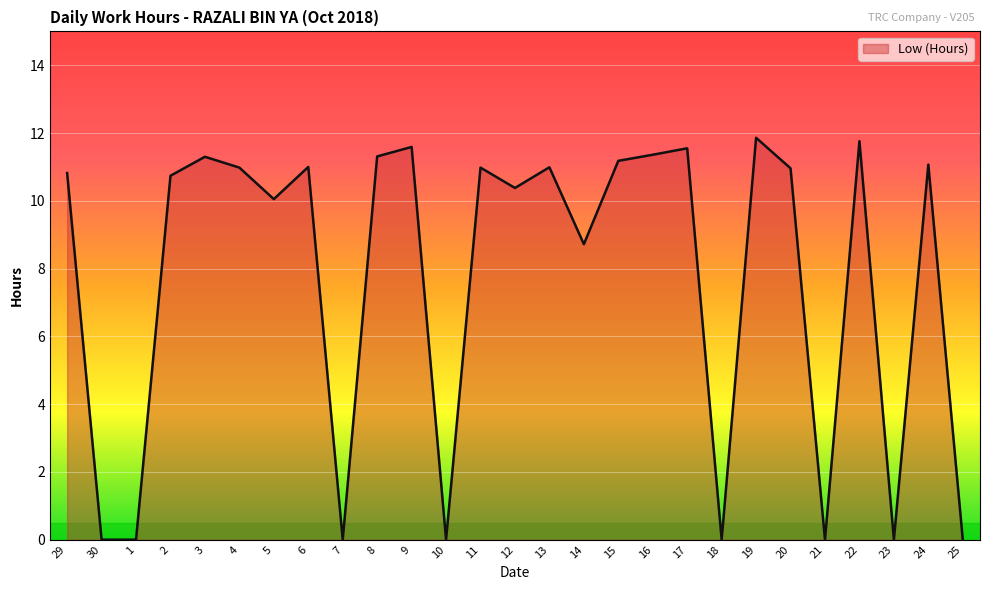

What is the ratio of the value at 22 to the value at 16?

1.0